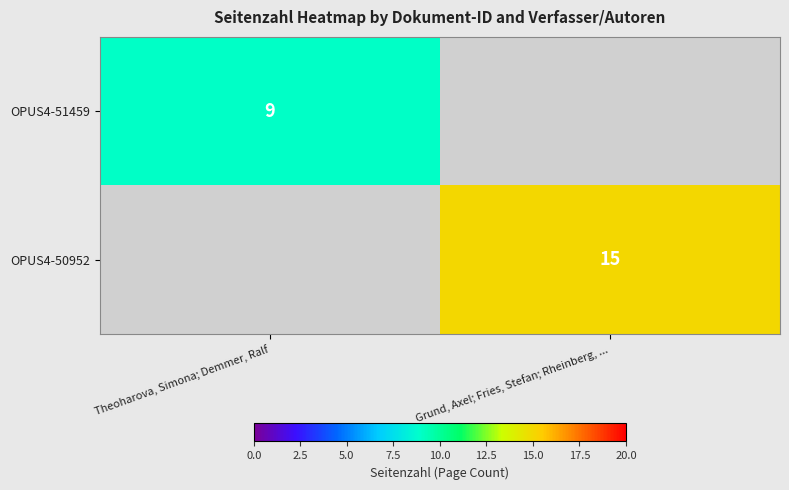

Is it true that OPUS4-51459 equals 3 at Theoharova, Simona; Demmer, Ralf?

False